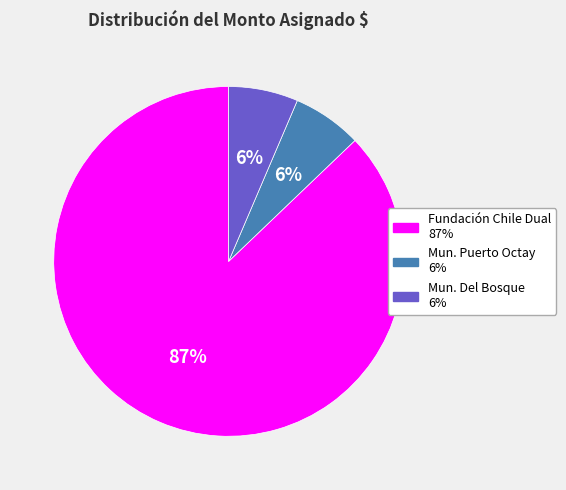

Is there a majority slice in this chart?

Yes